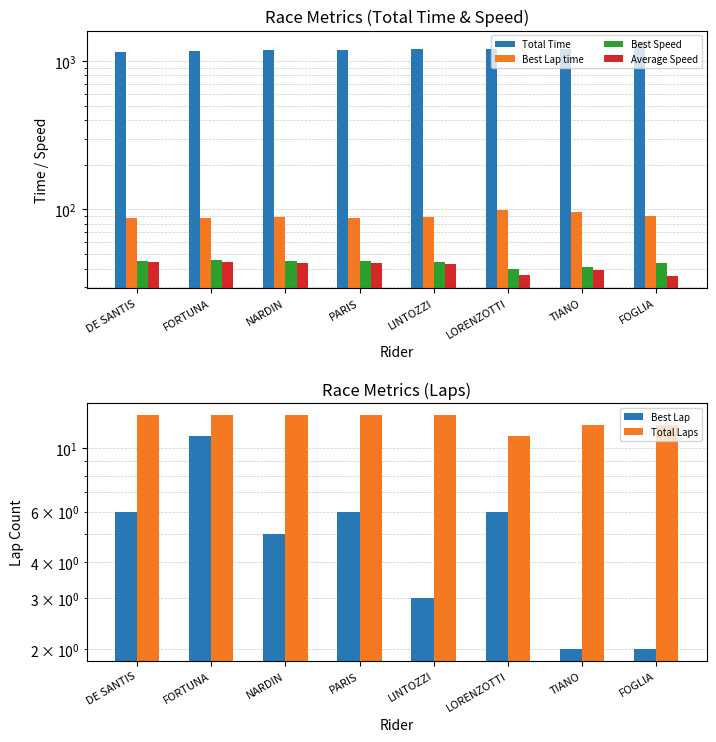

What is the difference between the Best Speed values at NARDIN and LORENZOTTI?

4.7